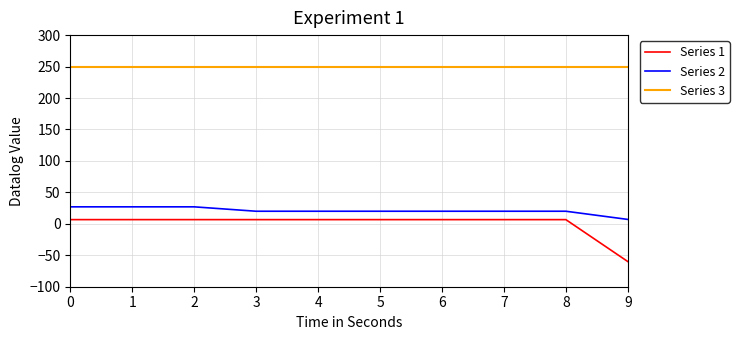

At how many categories does at least one series exceed 102?

10